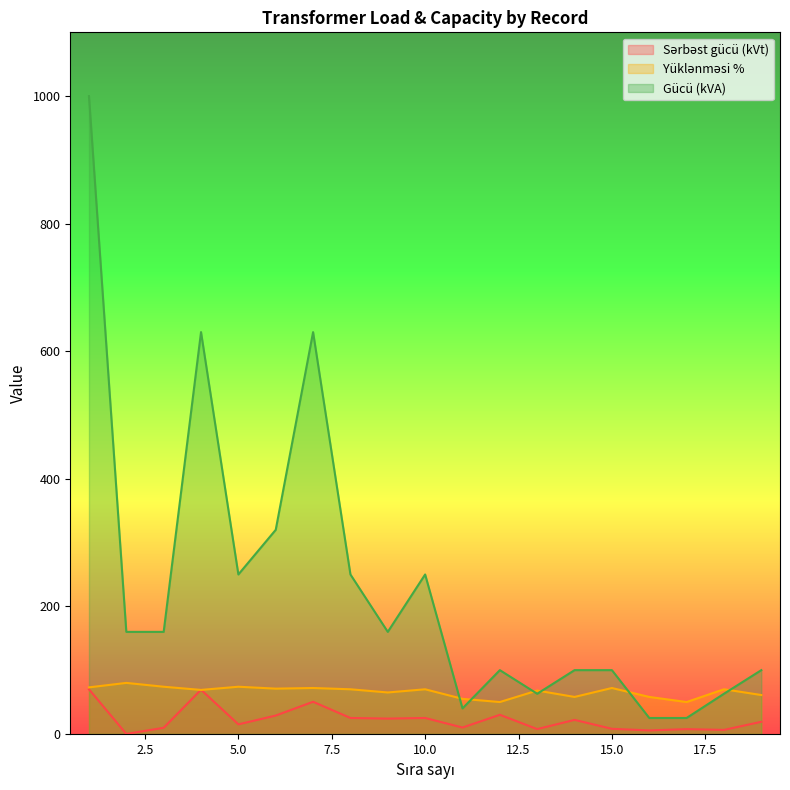

What is the value of the Yüklənməsi % point at the 14th from the left?

58.0